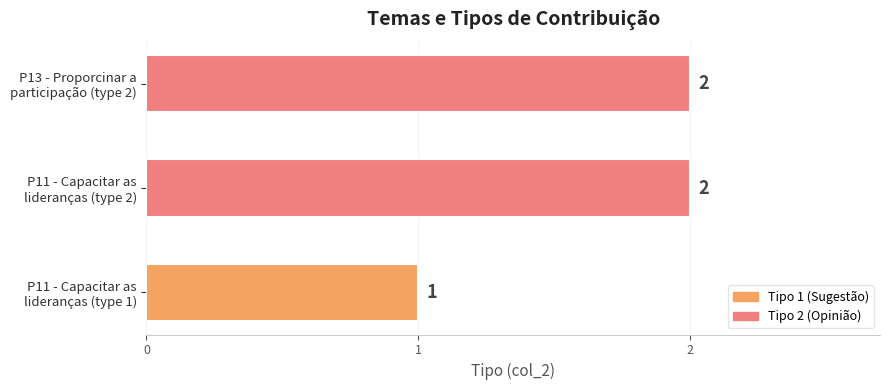

What is the sum of all values?

5